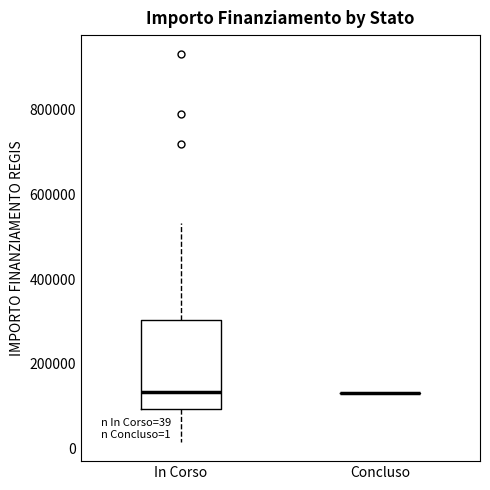

Which box is the tallest, from its lower edge to its upper edge?

In Corso